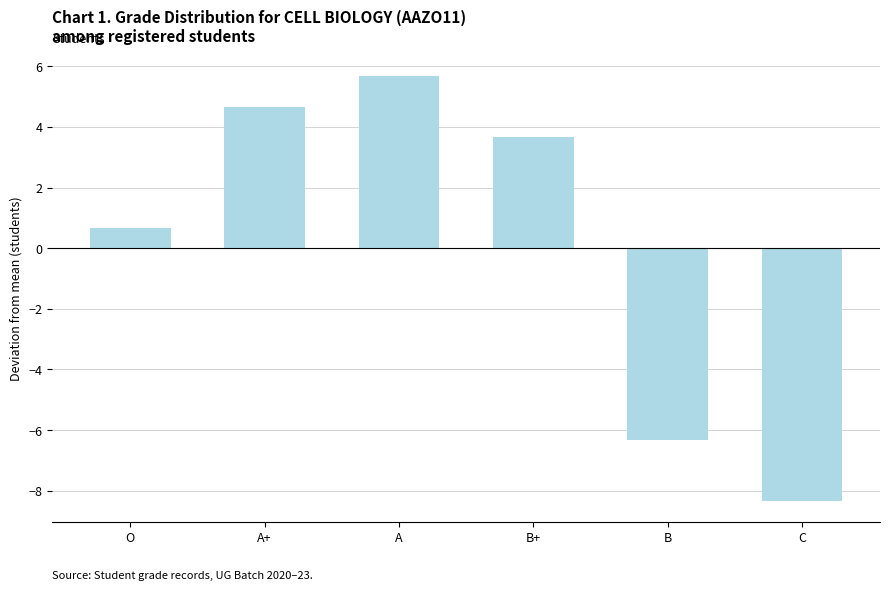

Which category has the highest value across all series?

A